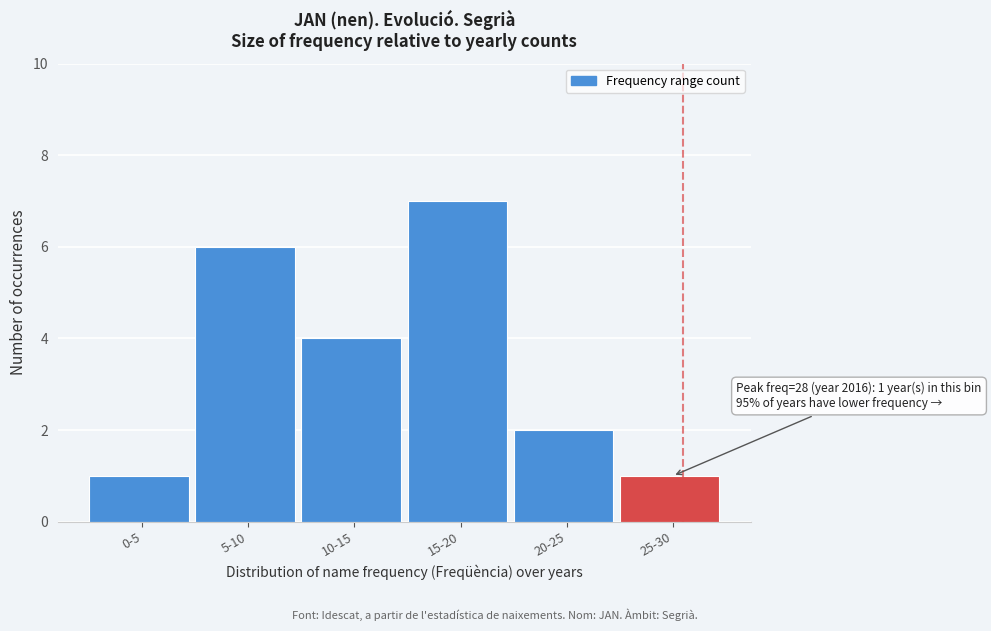

Reading left to right, transcribe all the data shown in this chart.

1	6	4	7	2	1